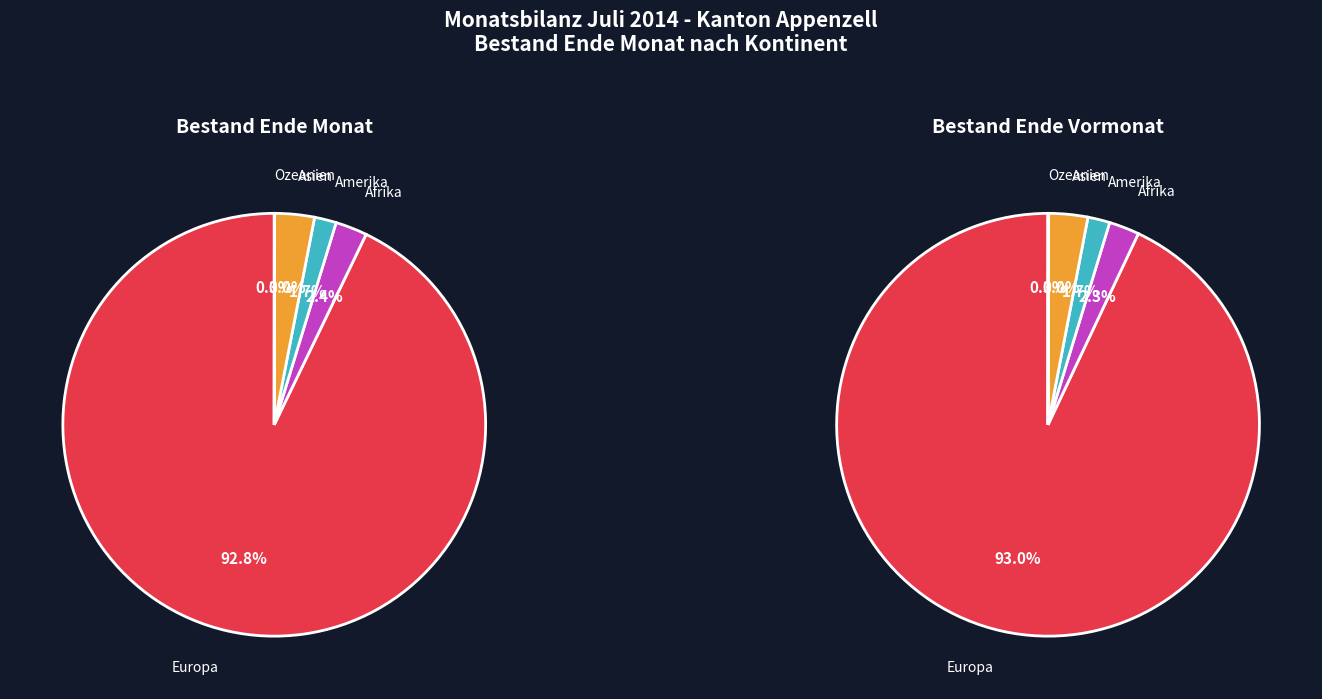

What is the largest slice in the pie chart?

Europa